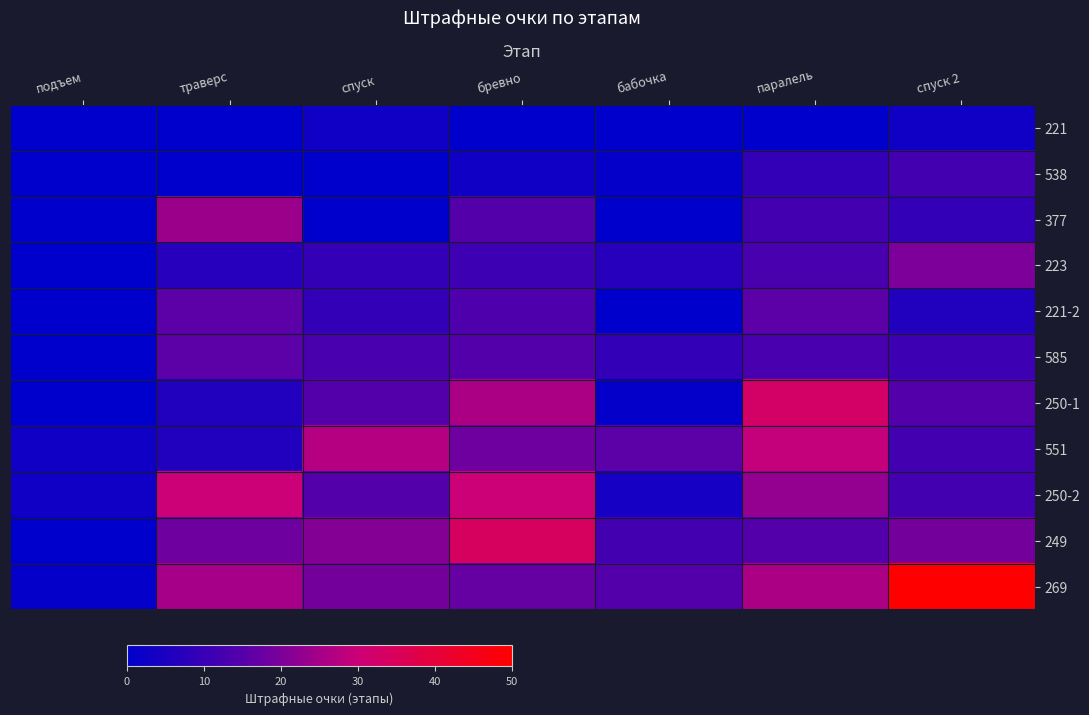

Reading left to right, extract all data points from this chart.

221: подъем=0	траверс=0	спуск=3	бревно=0	бабочка=0	паралель=0	спуск 2=3
538: подъем=0	траверс=0	спуск=0	бревно=3	бабочка=1	паралель=9	спуск 2=12
377: подъем=0	траверс=24	спуск=0	бревно=15	бабочка=0	паралель=12	спуск 2=9
223: подъем=0	траверс=7	спуск=9	бревно=11	бабочка=7	паралель=13	спуск 2=20
221-2: подъем=0	траверс=16	спуск=9	бревно=14	бабочка=0	паралель=16	спуск 2=6
585: подъем=0	траверс=16	спуск=13	бревно=15	бабочка=9	паралель=13	спуск 2=11
250-1: подъем=0	траверс=6	спуск=15	бревно=26	бабочка=1	паралель=33	спуск 2=15
551: подъем=3	траверс=6	спуск=27	бревно=18	бабочка=16	паралель=29	спуск 2=12
250-2: подъем=3	траверс=30	спуск=15	бревно=30	бабочка=4	паралель=23	спуск 2=12
249: подъем=0	траверс=18	спуск=21	бревно=34	бабочка=12	паралель=15	спуск 2=19
269: подъем=1	траверс=25	спуск=19	бревно=17	бабочка=15	паралель=26	спуск 2=50